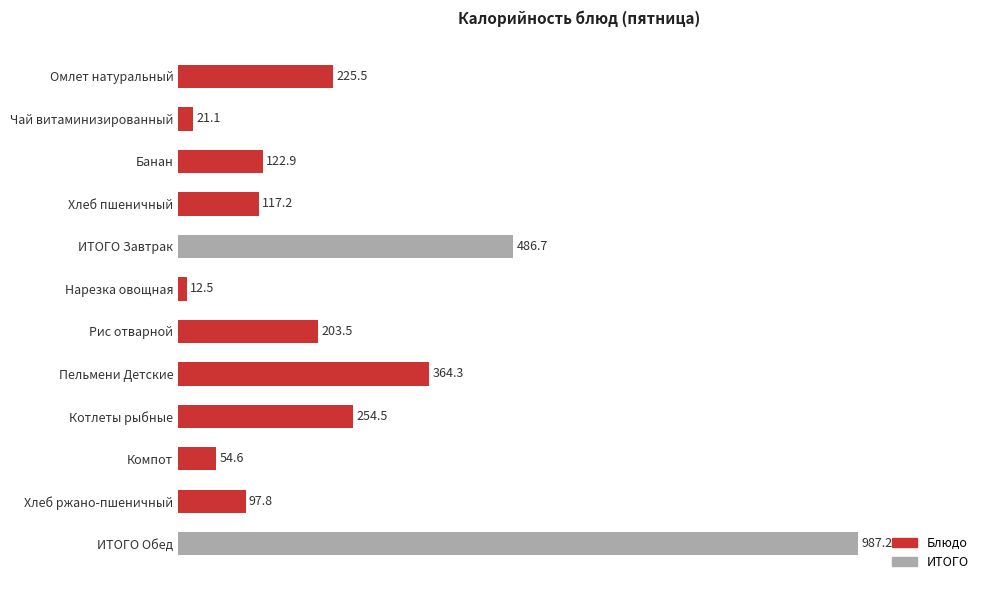

At which label is the value closest to 499?

ИТОГО Завтрак